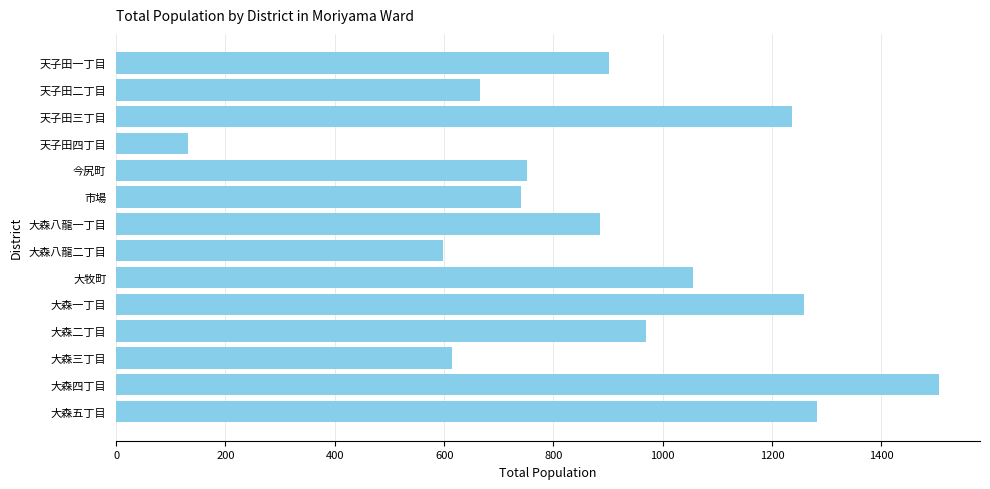

How many series are shown in this chart?

1